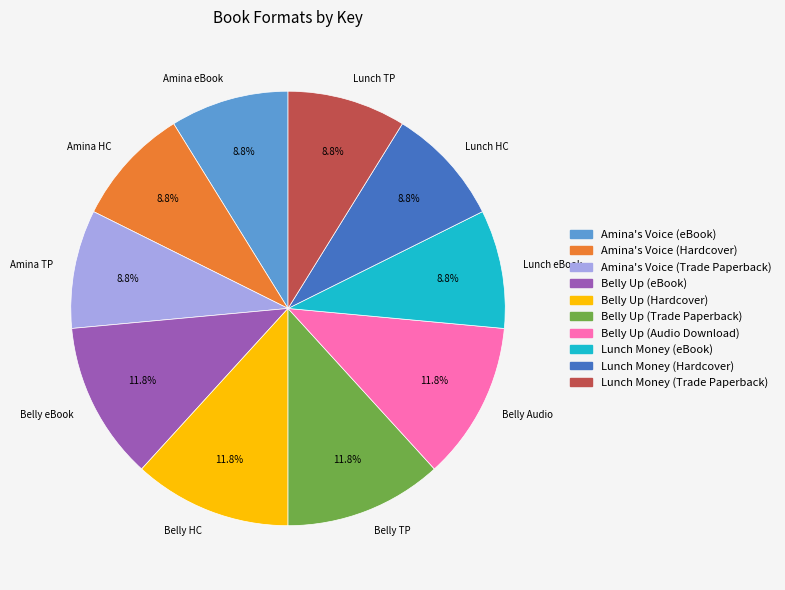

Approximately how many times larger is the value at Lunch eBook compared to Lunch HC?

1.0